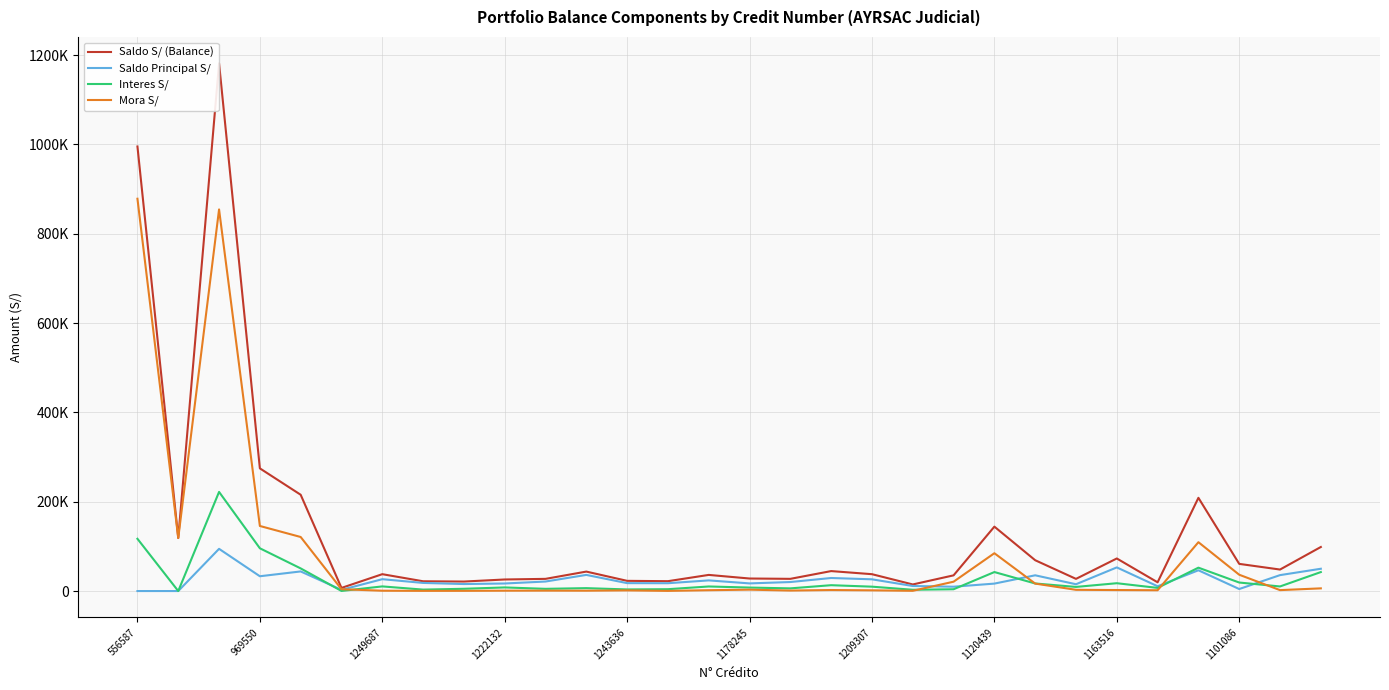

What is the value of the Interes S/ point at the 20th from the left?

2850.5